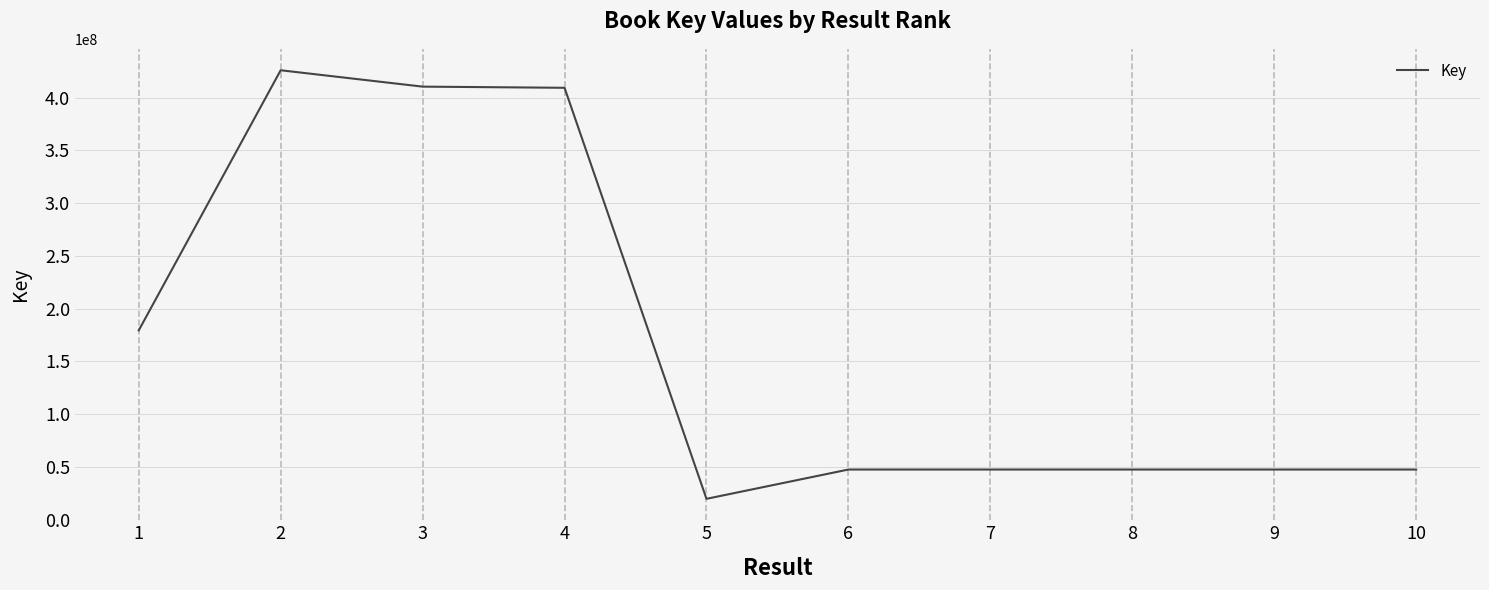

Where is the first local maximum?

2